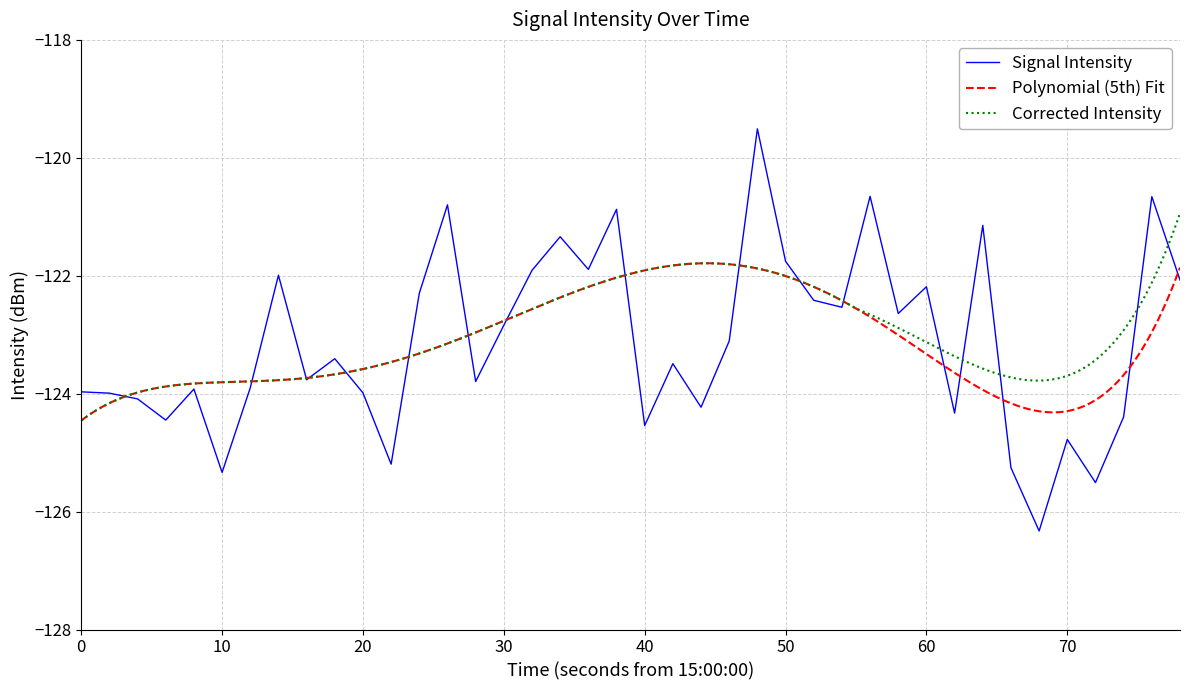

What is the sum of all values?

-4925.3